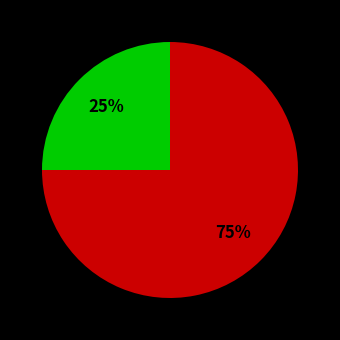

Is there any slice that represents more than half of the pie?

Yes